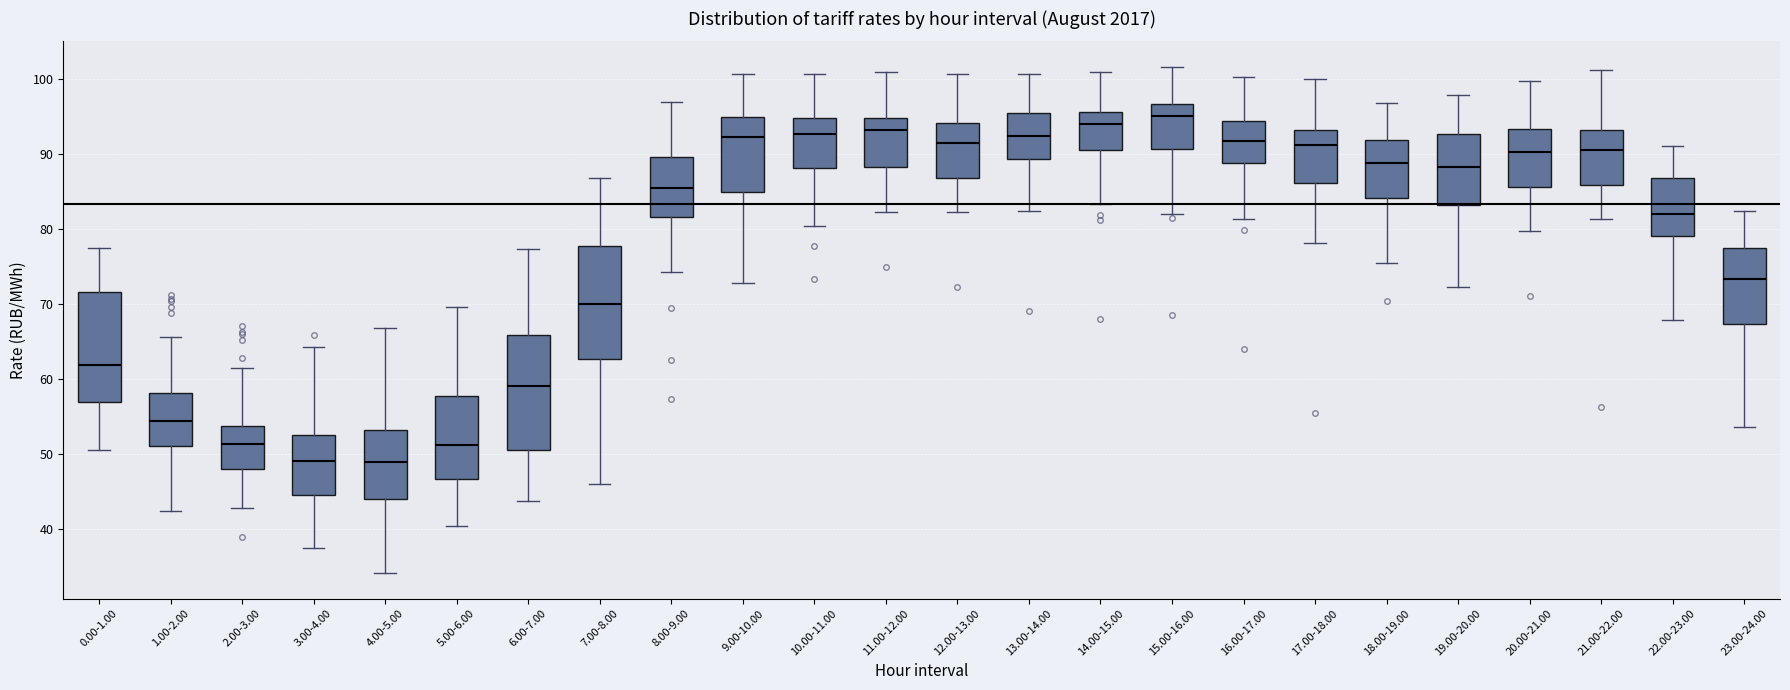

Where does the upper whisker of the box for 8.00-9.00 end on the y-axis? The values are not printed on the chart, so give them approximately, as read against the axis.

97